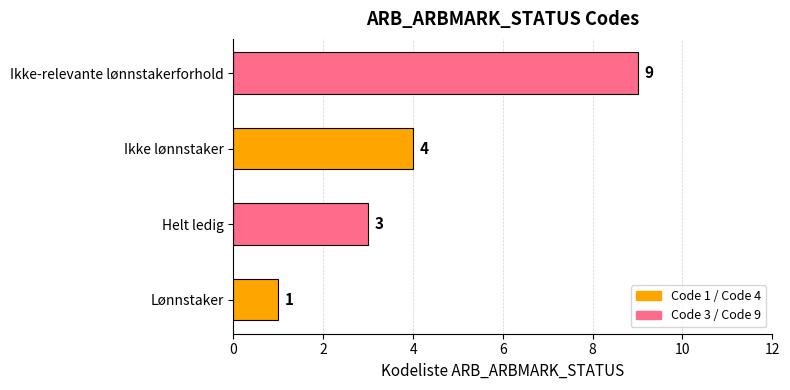

List the labels in order of value, smallest first.

Lønnstaker, Helt ledig, Ikke lønnstaker, Ikke-relevante lønnstakerforhold